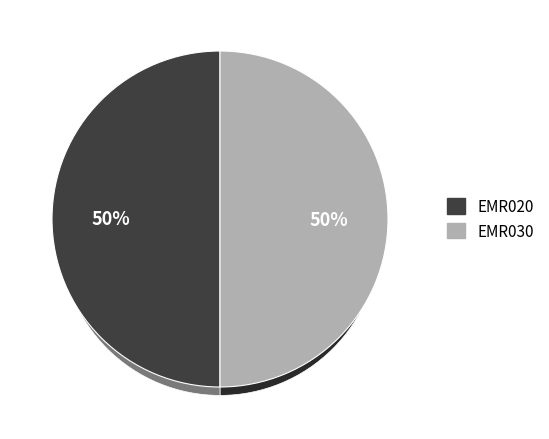

Do EMR020 and EMR030 together represent more than half of the pie?

Yes